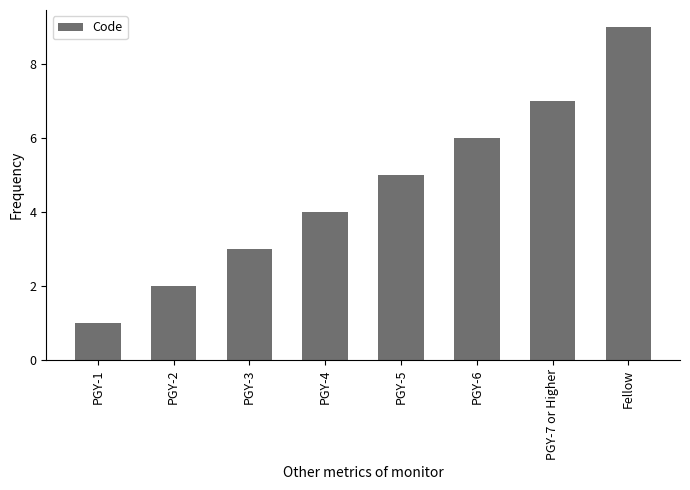

Approximately how many times larger is the value at Fellow compared to PGY-5?

1.8